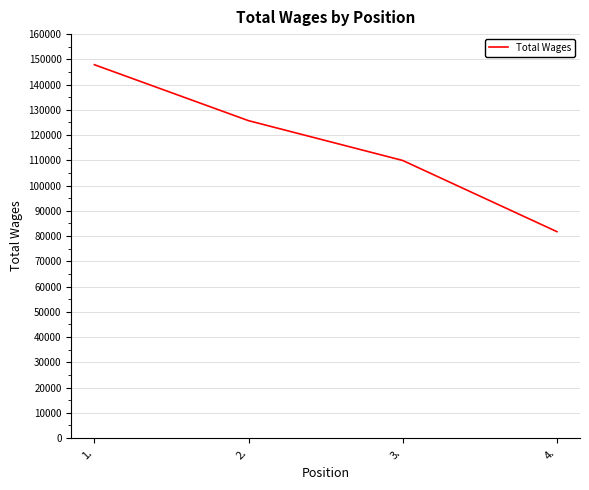

What is the ratio of the value at 1. to the value at 2.?

1.2